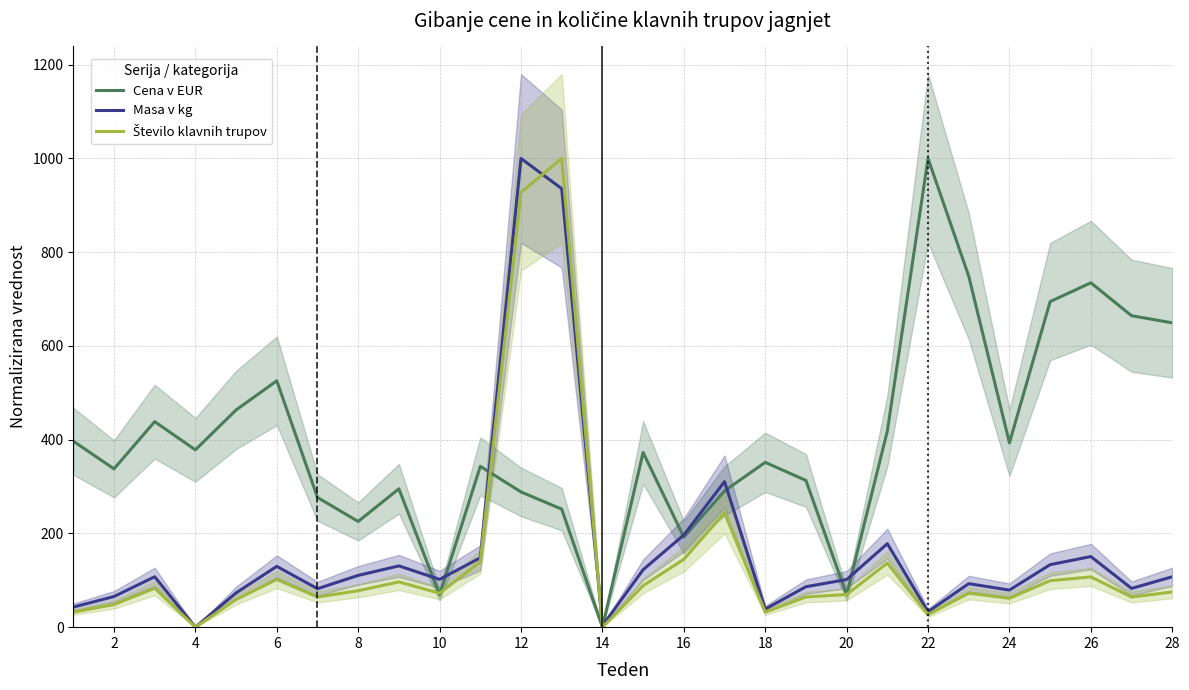

How many intersections are there between Masa v kg and Cena v EUR?

8